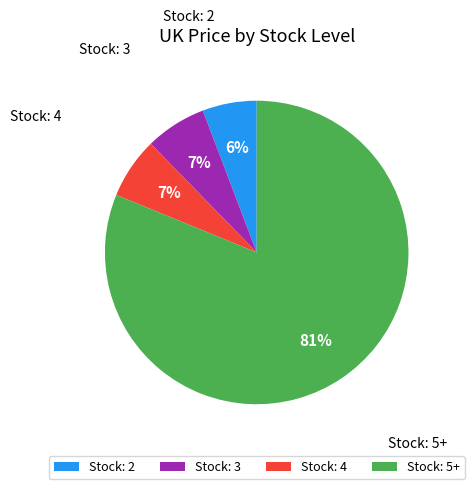

Does any single category account for the majority?

Yes